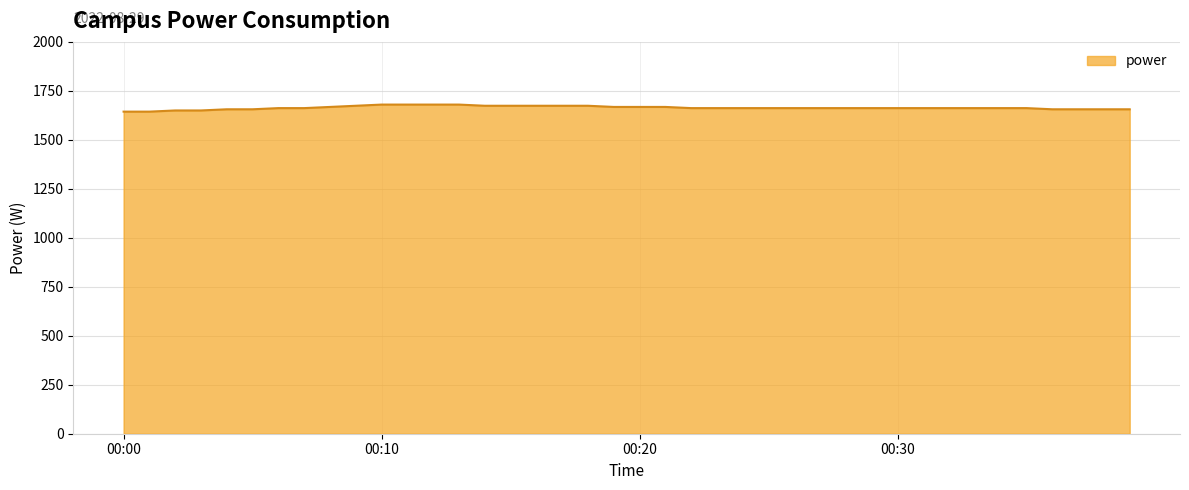

What is the smallest value displayed?

1644